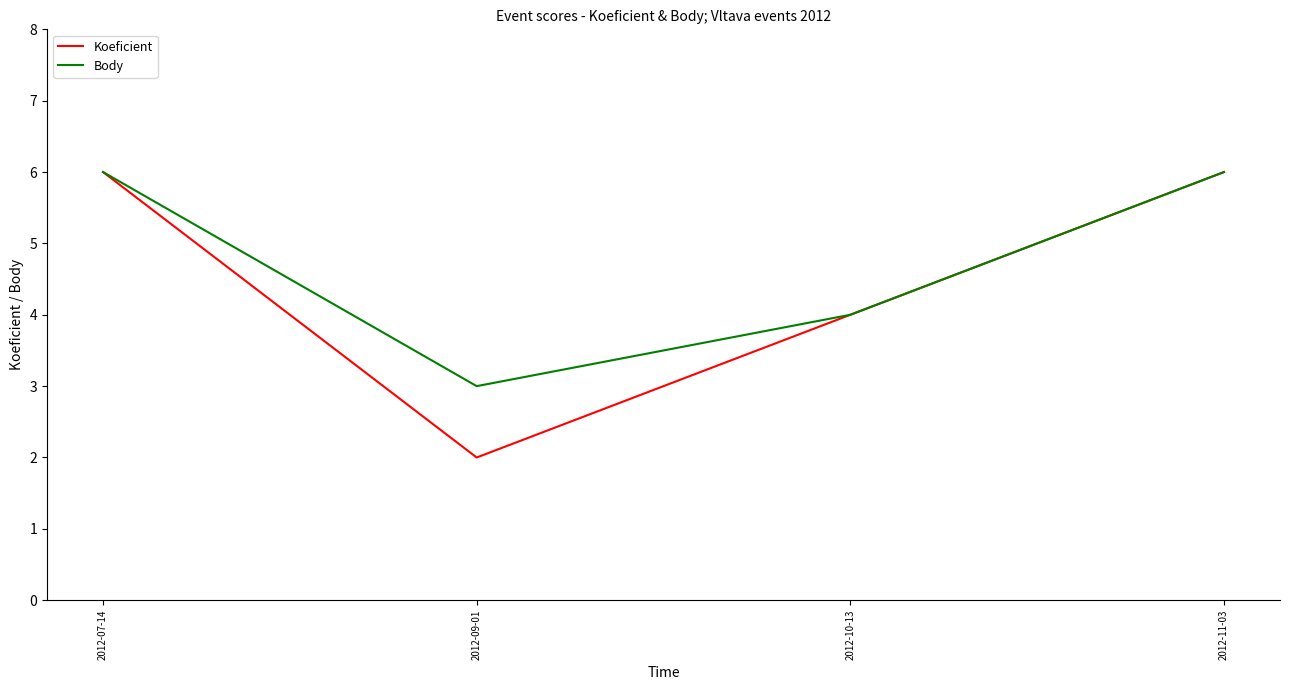

Which series has the widest spread of values?

Koeficient